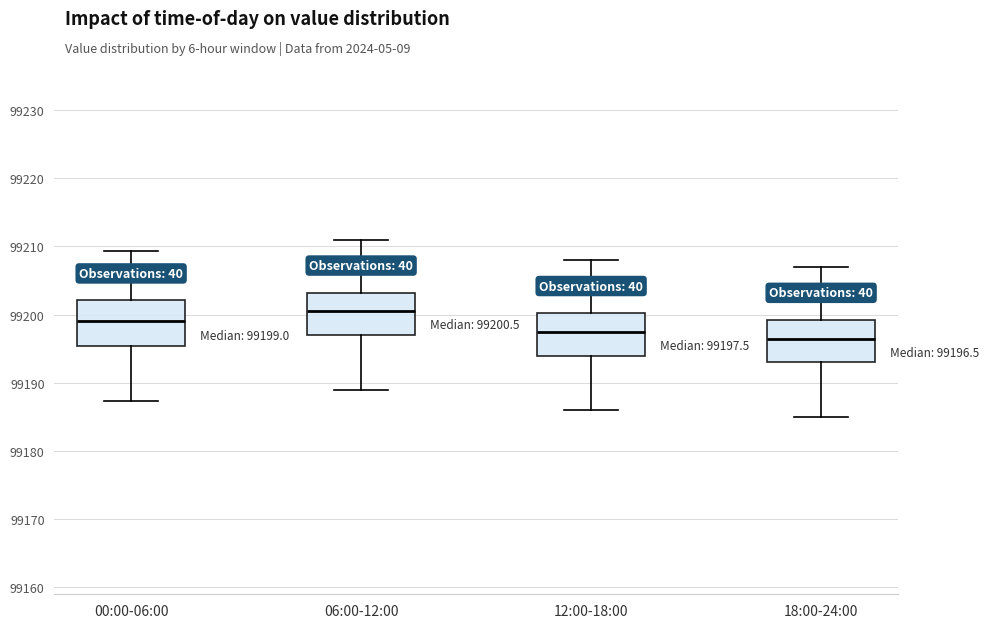

Which box has the highest median line?

06:00-12:00